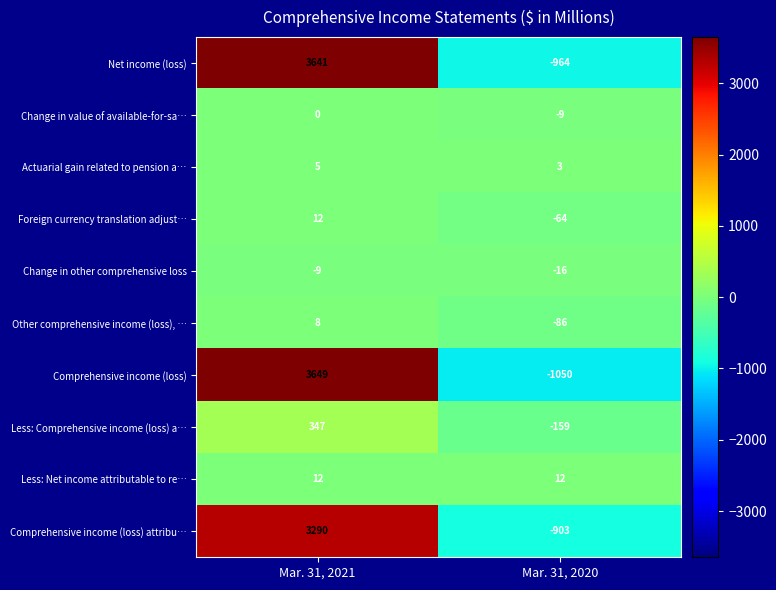

Which series has the largest total across all categories?

Net income (loss)